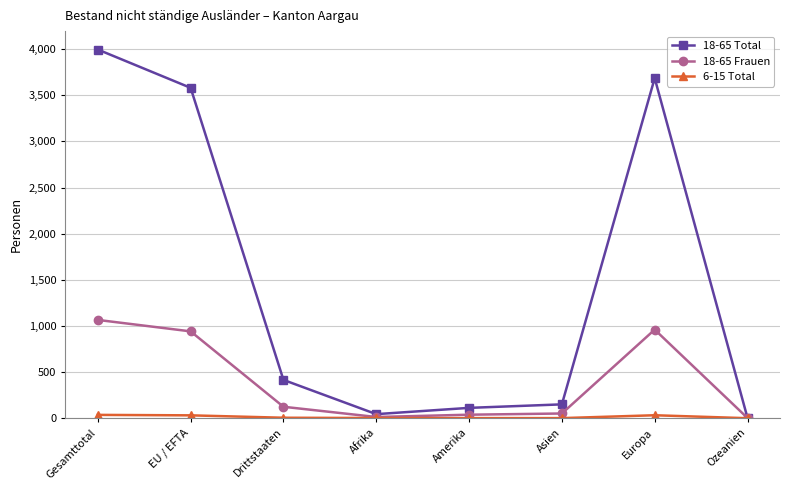

What is the spread (max minus min) of values at Europa?

3653